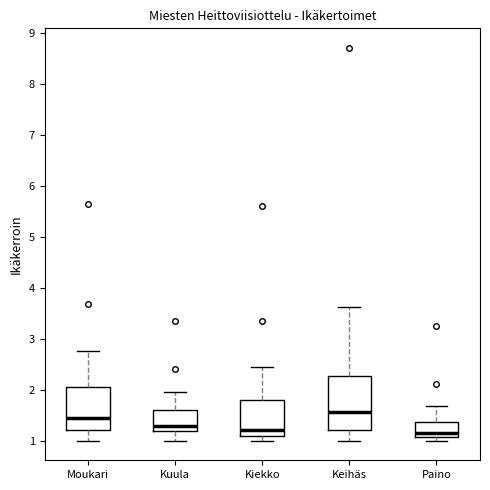

Reading left to right, transcribe this box plot: for each box, give where its median line is, the range the box spans, and where its two whiskers end, as read against the y-axis. The values are not printed on the chart, so give them approximately, as read against the axis.

Moukari: median 1.5, box 1.2 to 2.0, whiskers 1.0 to 2.8
Kuula: median 1.3, box 1.2 to 1.6, whiskers 1.0 to 2.0
Kiekko: median 1.2, box 1.1 to 1.8, whiskers 1.0 to 2.4
Keihäs: median 1.6, box 1.2 to 2.3, whiskers 1.0 to 3.6
Paino: median 1.1 (just above the box's lower edge), box 1.1 to 1.4, whiskers 1.0 to 1.7